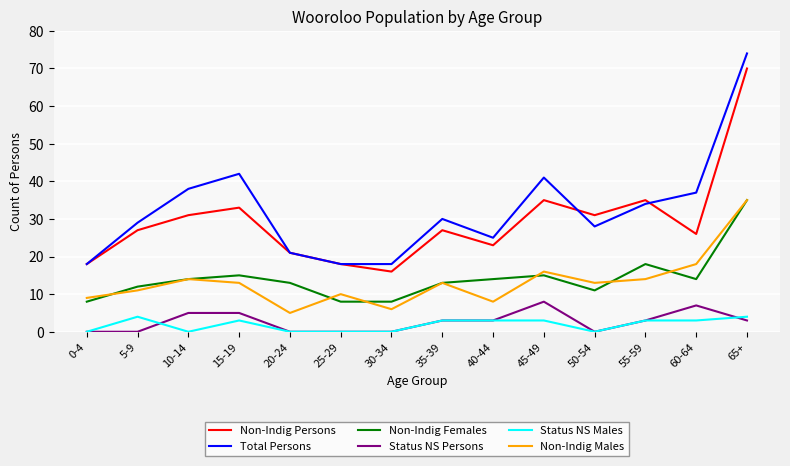

The value of Total Persons at 65+ is 130. True or false?

False